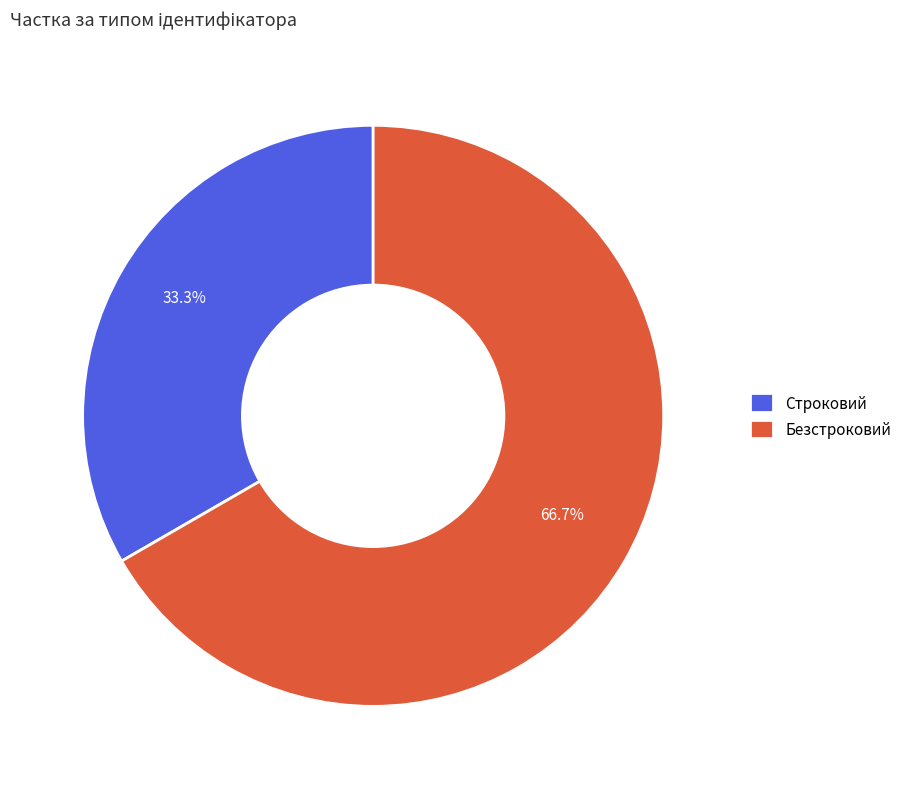

What percentage is NOT represented by Безстроковий?

33.3%